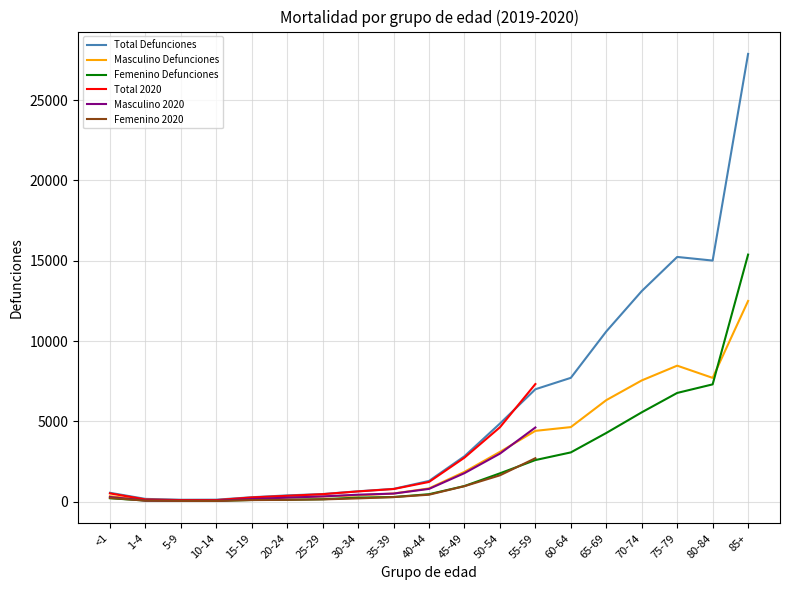

What is the average value of the Masculino Defunciones series?

3136